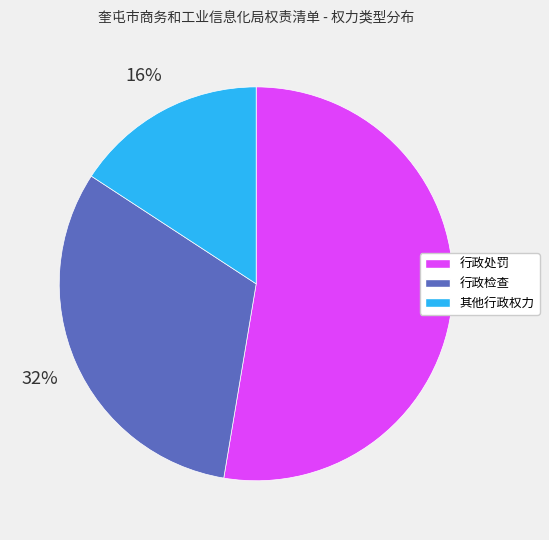

Which category accounts for the majority?

行政处罚